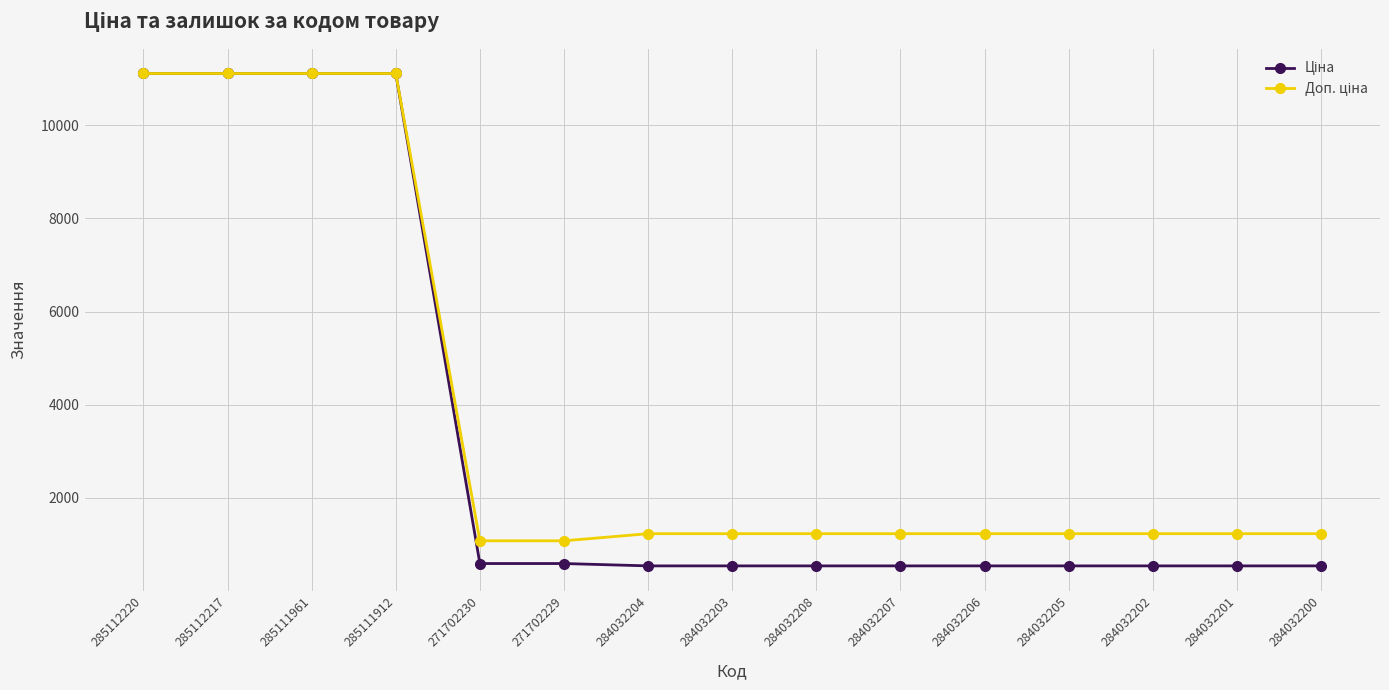

What is the label of the 14th point from the left?

284032201